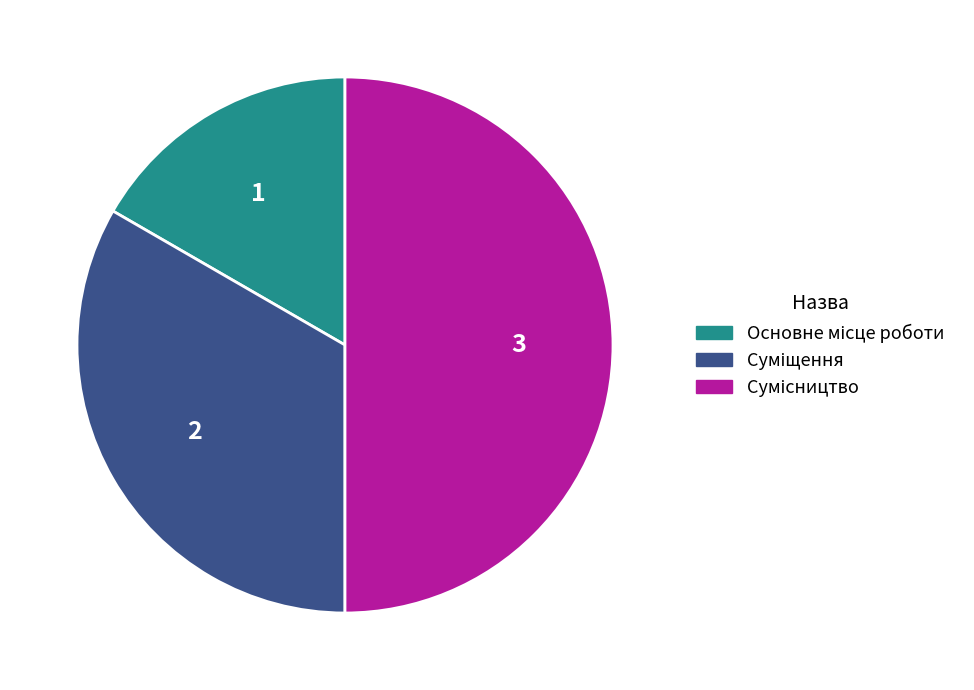

Which category has the biggest portion of the pie?

Сумісництво